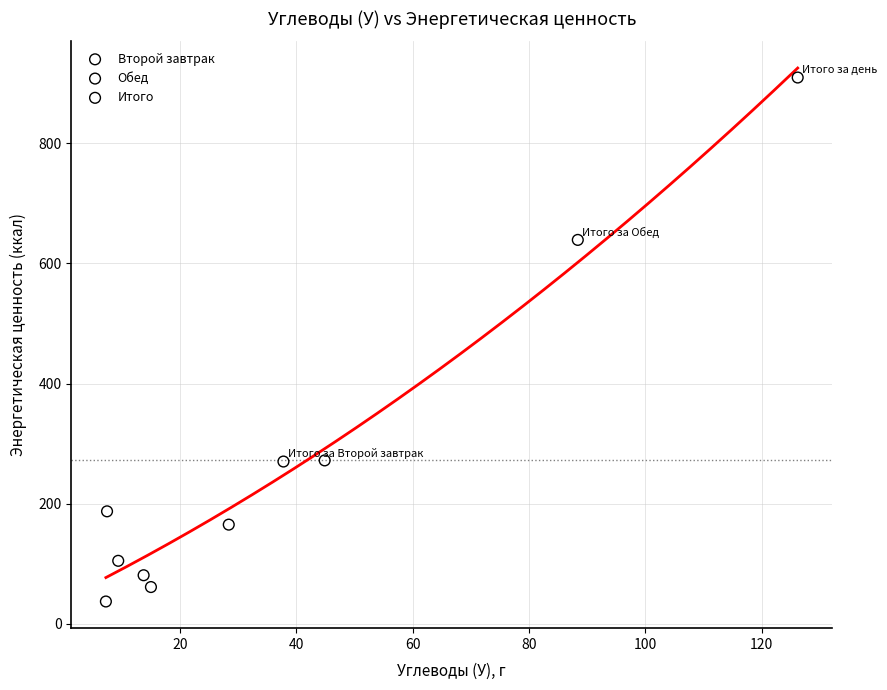

Which series contains the highest Y value?

Итого